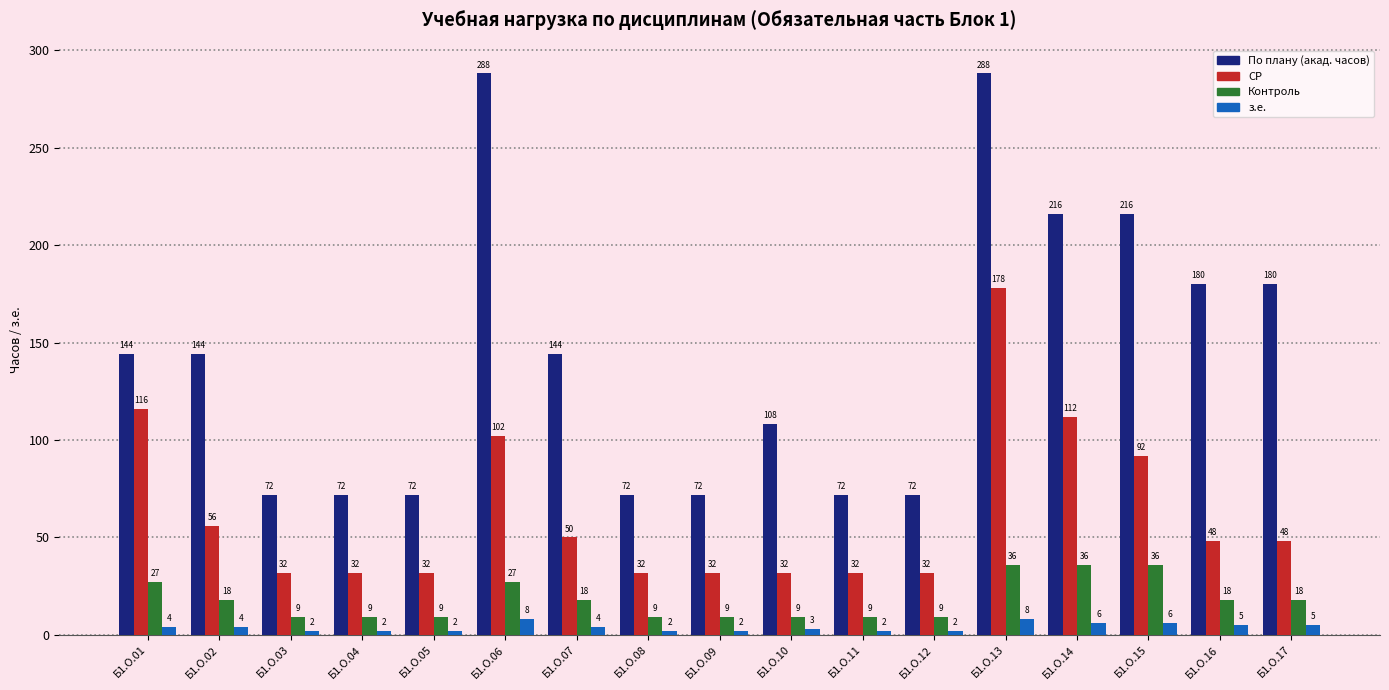

Which series has the largest range (max minus min)?

По плану (акад. часов)